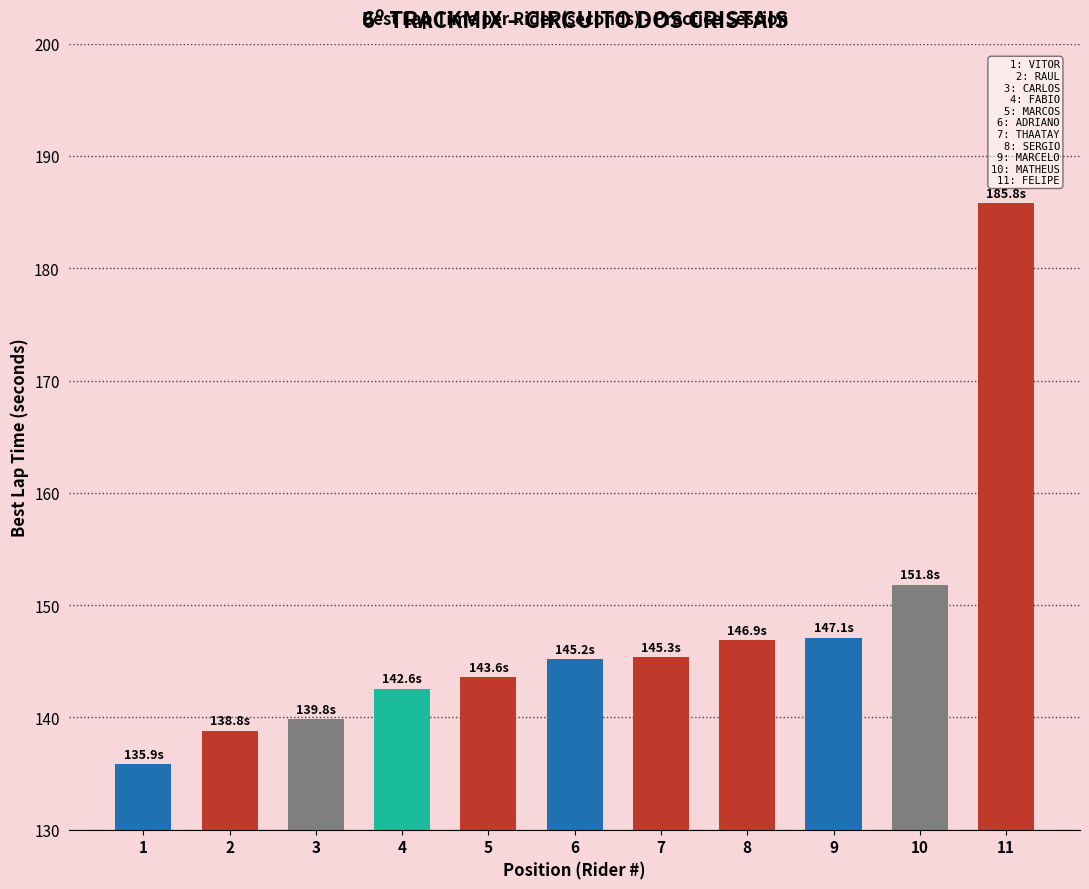

True or false: the data shows 98.3 at 4.

False